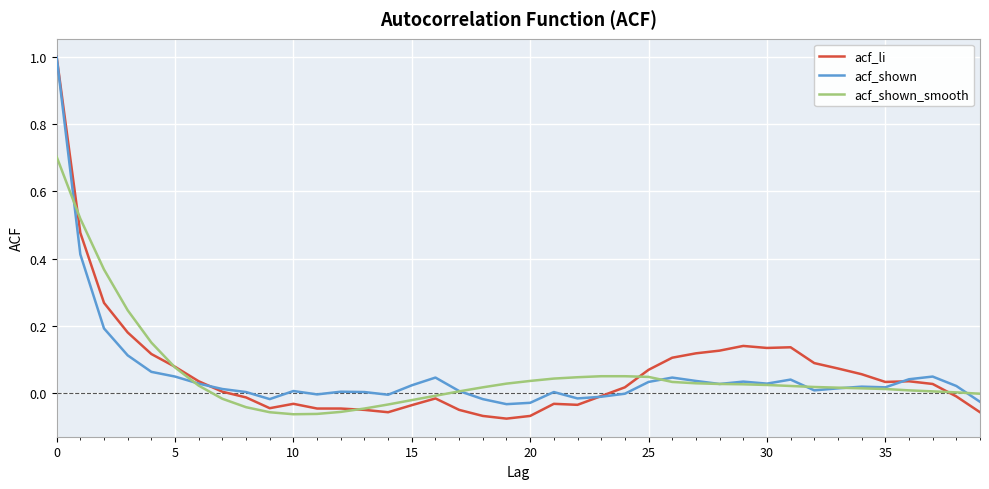

What is the difference between the maximum and minimum values in the acf_shown_smooth series?

0.8